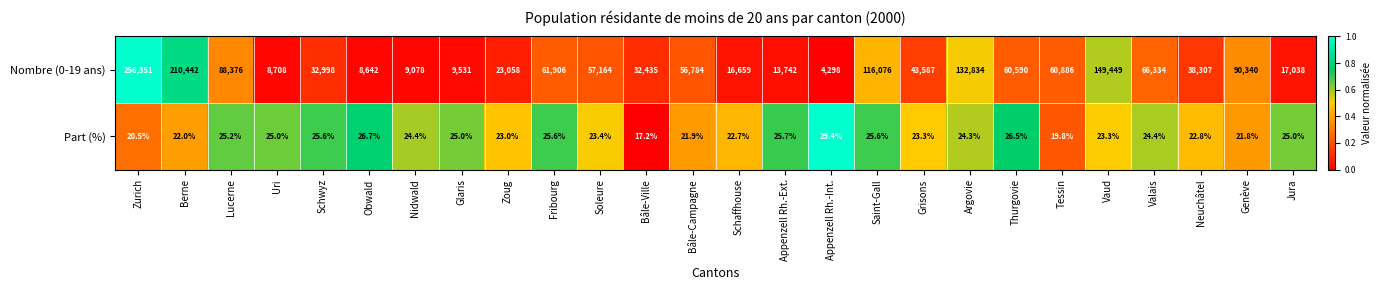

At which label does Nombre (0-19 ans) first exceed 56784?

Zurich